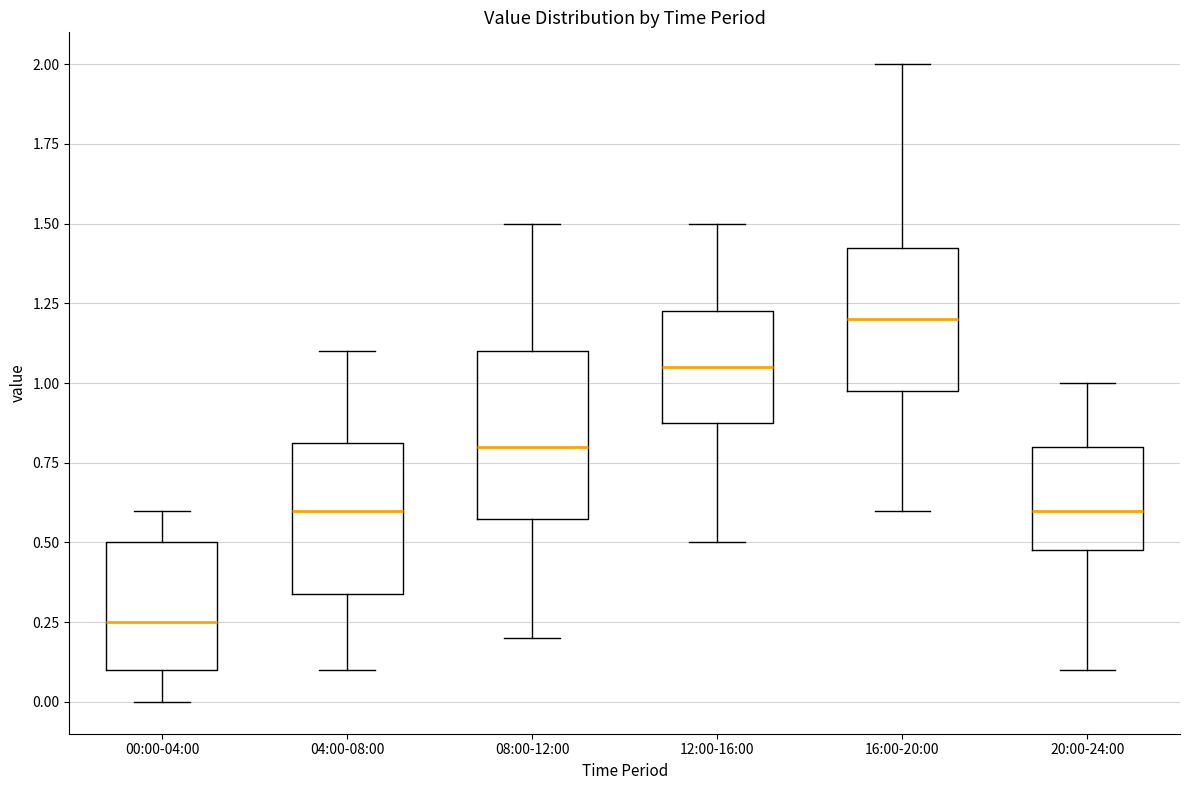

Reading left to right, transcribe this box plot: for each box, give where its median line is, the range the box spans, and where its two whiskers end, as read against the y-axis. The values are not printed on the chart, so give them approximately, as read against the axis.

00:00-04:00: median 0.25, box 0.10 to 0.50, whiskers 0.00 to 0.60
04:00-08:00: median 0.60, box 0.35 to 0.80, whiskers 0.10 to 1.10
08:00-12:00: median 0.80, box 0.60 to 1.10, whiskers 0.20 to 1.50
12:00-16:00: median 1.05, box 0.90 to 1.25, whiskers 0.50 to 1.50
16:00-20:00: median 1.20, box 1.00 to 1.45, whiskers 0.60 to 2.00
20:00-24:00: median 0.60, box 0.50 to 0.80, whiskers 0.10 to 1.00